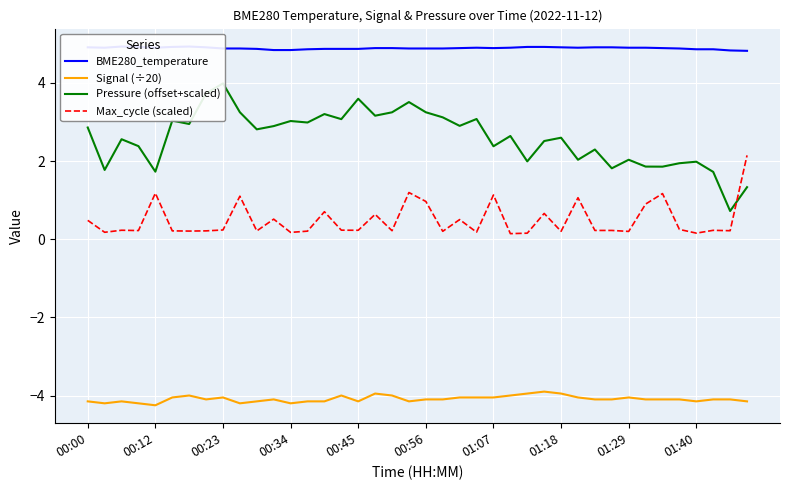

The value of Signal (÷20) at 00:45 is -4.2. True or false?

True